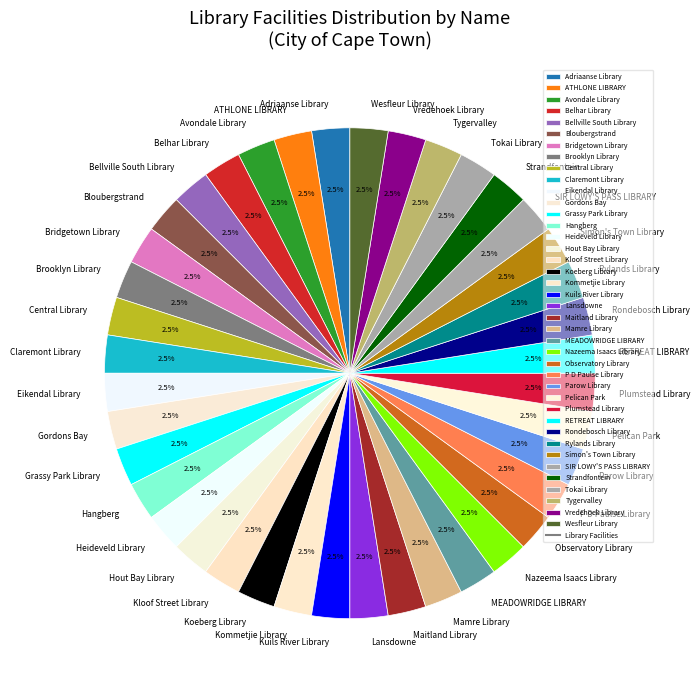

Approximately how many times larger is the value at Claremont Library compared to Kloof Street Library?

1.0